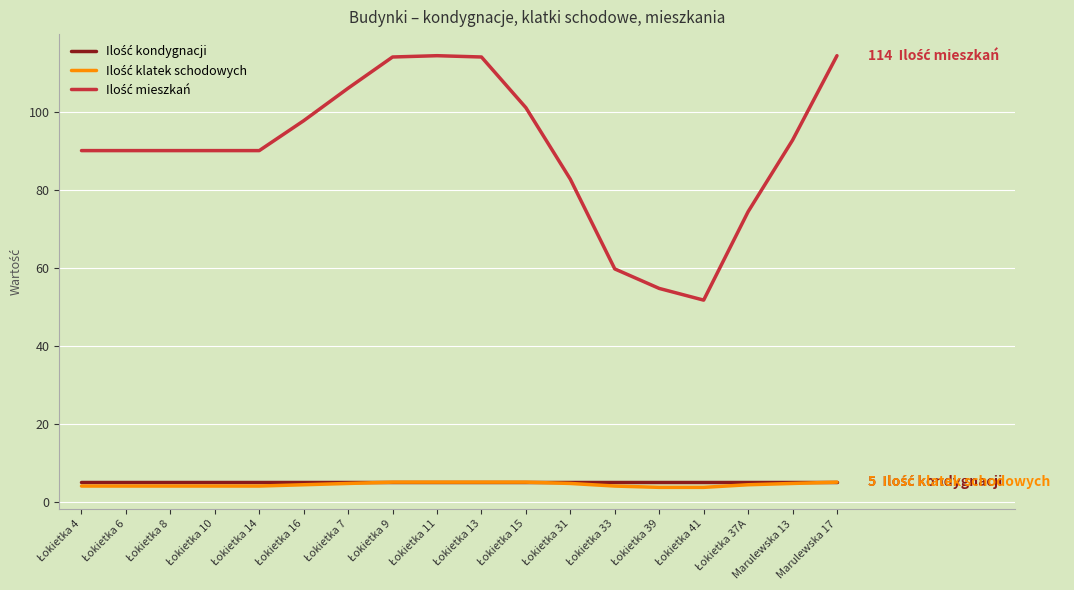

Which series has the largest total across all categories?

Ilość mieszkań